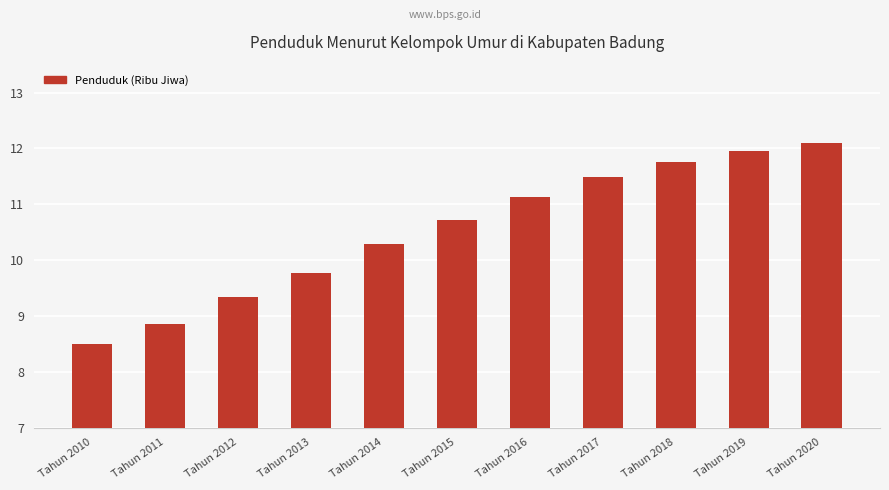

The chart shows a value of 12.1 at Tahun 2020. True or false?

True